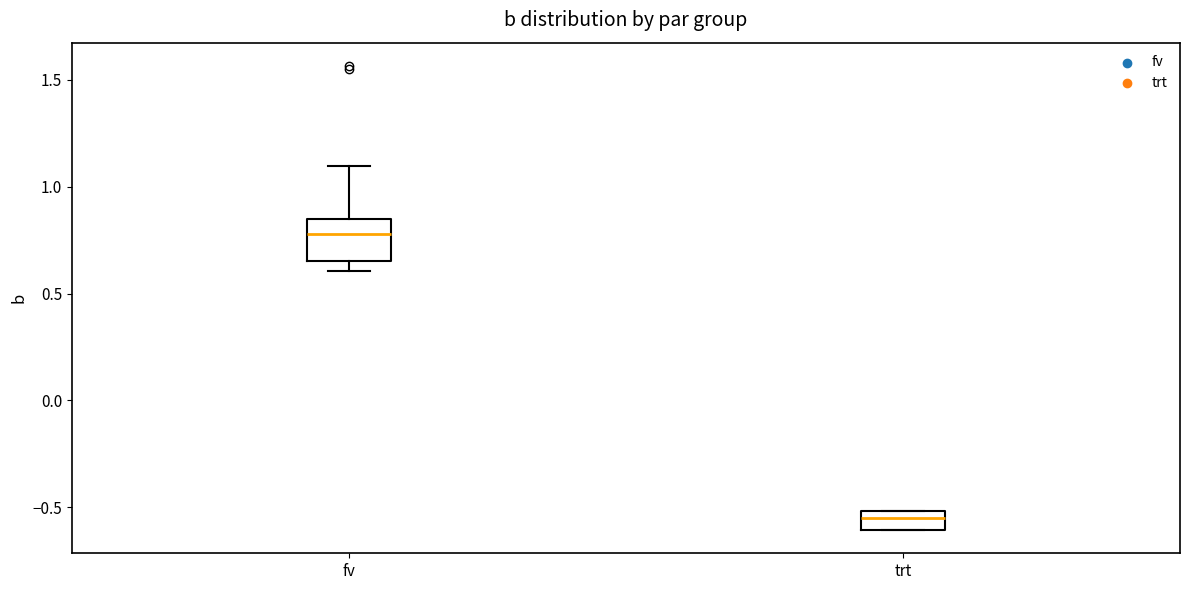

Reading left to right, read every box against the y-axis: the position of its median line, the range the box covers, and the ends of its whiskers. The values are not printed on the chart, so give them approximately, as read against the axis.

fv: median 0.80, box 0.65 to 0.85, whiskers 0.60 to 1.10
trt: median -0.55, box -0.60 to -0.50, whiskers -0.60 to -0.50